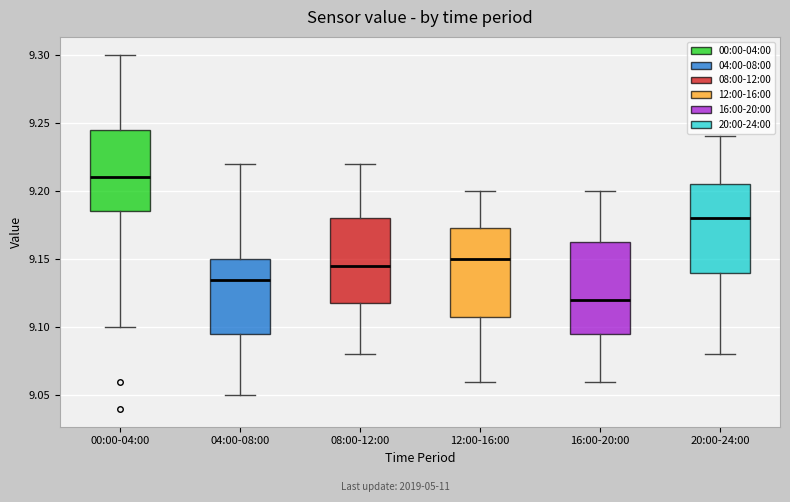

Where is the lower edge of the box for 00:00-04:00 on the y-axis? The values are not printed on the chart, so give them approximately, as read against the axis.

9.185